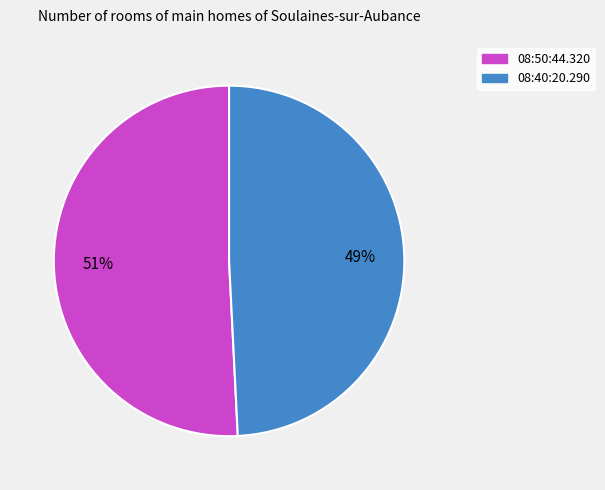

To the nearest percent, what is the average slice percentage?

50%